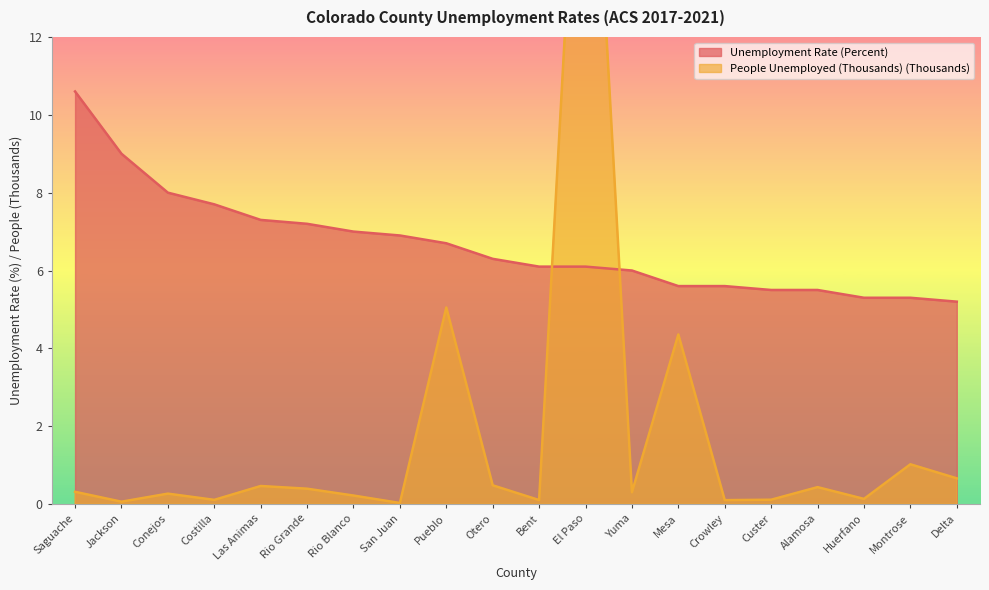

At which category is the sum across all series the highest?

El Paso